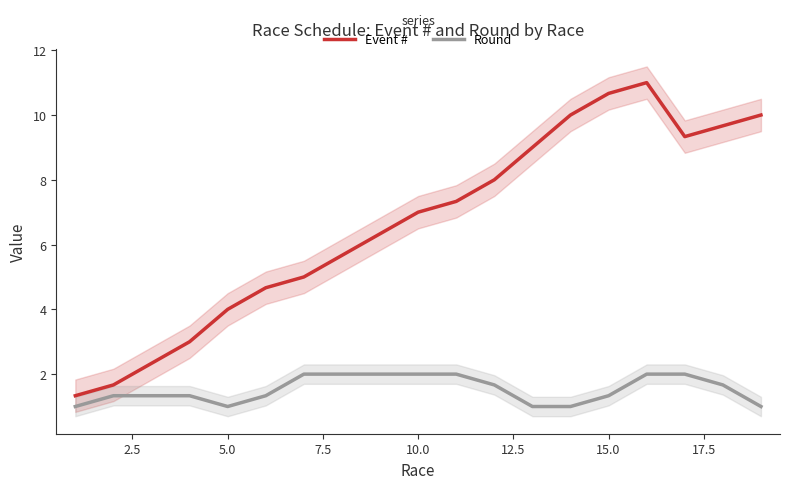

What are all the series names shown in the legend?

Event #, Round